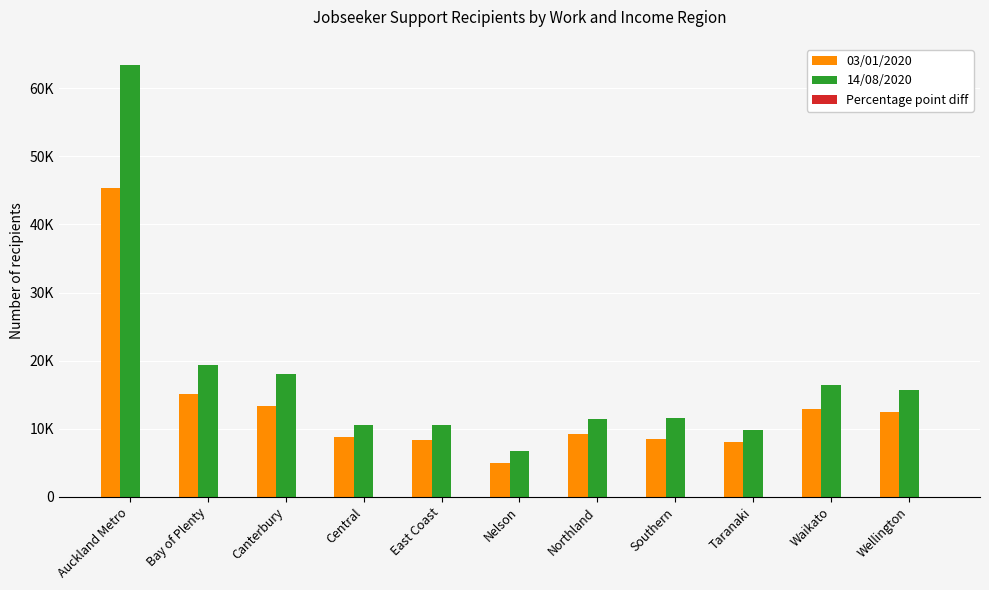

Reading left to right, what are all the values shown in this chart?

03/01/2020: Auckland Metro=45414.0	Bay of Plenty=15133.0	Canterbury=13256.0	Central=8693.0	East Coast=8285.0	Nelson=4880.0	Northland=9169.0	Southern=8509.0	Taranaki=8016.0	Waikato=12845.0	Wellington=12381.0
14/08/2020: Auckland Metro=63376.0	Bay of Plenty=19389.0	Canterbury=17994.0	Central=10581.0	East Coast=10602.0	Nelson=6765.0	Northland=11431.0	Southern=11585.0	Taranaki=9797.0	Waikato=16376.0	Wellington=15627.0
Percentage point diff: Auckland Metro=1.7	Bay of Plenty=1.9	Canterbury=1.3	Central=1.2	East Coast=1.8	Nelson=1.7	Northland=2.2	Southern=1.3	Taranaki=1.5	Waikato=1.6	Wellington=1.2